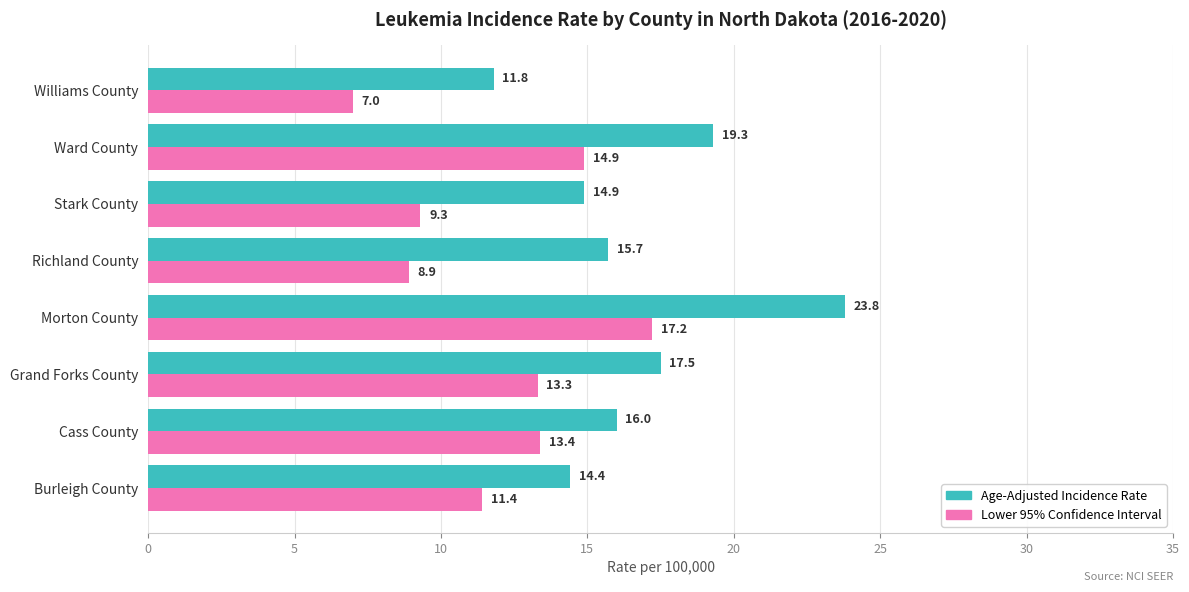

Rank the series by their average value, from lowest to highest.

Lower 95% Confidence Interval, Age-Adjusted Incidence Rate